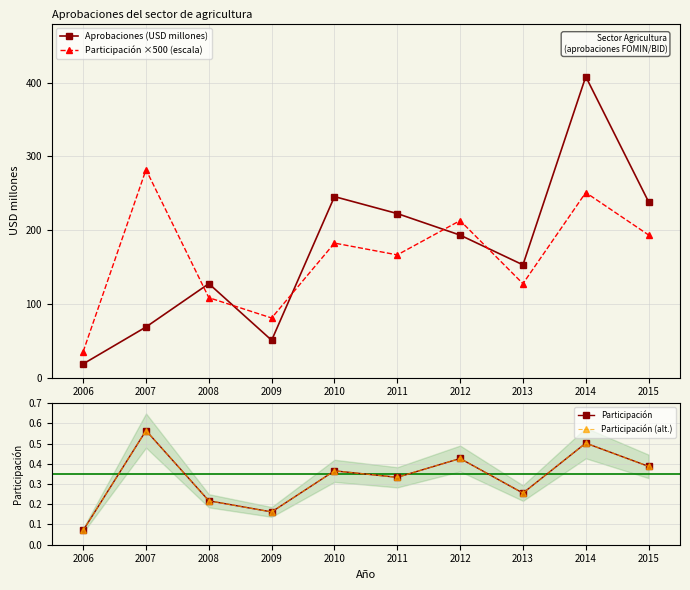

Which category has the lowest value in the Aprobaciones (USD millones) series?

2006